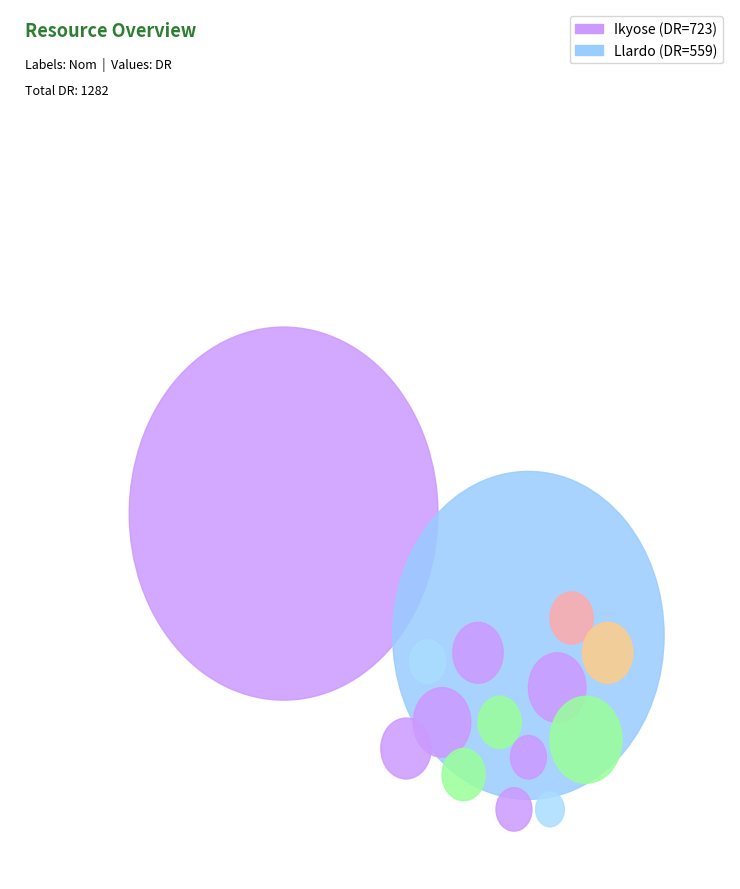

Count the number of slices in the pie.

2